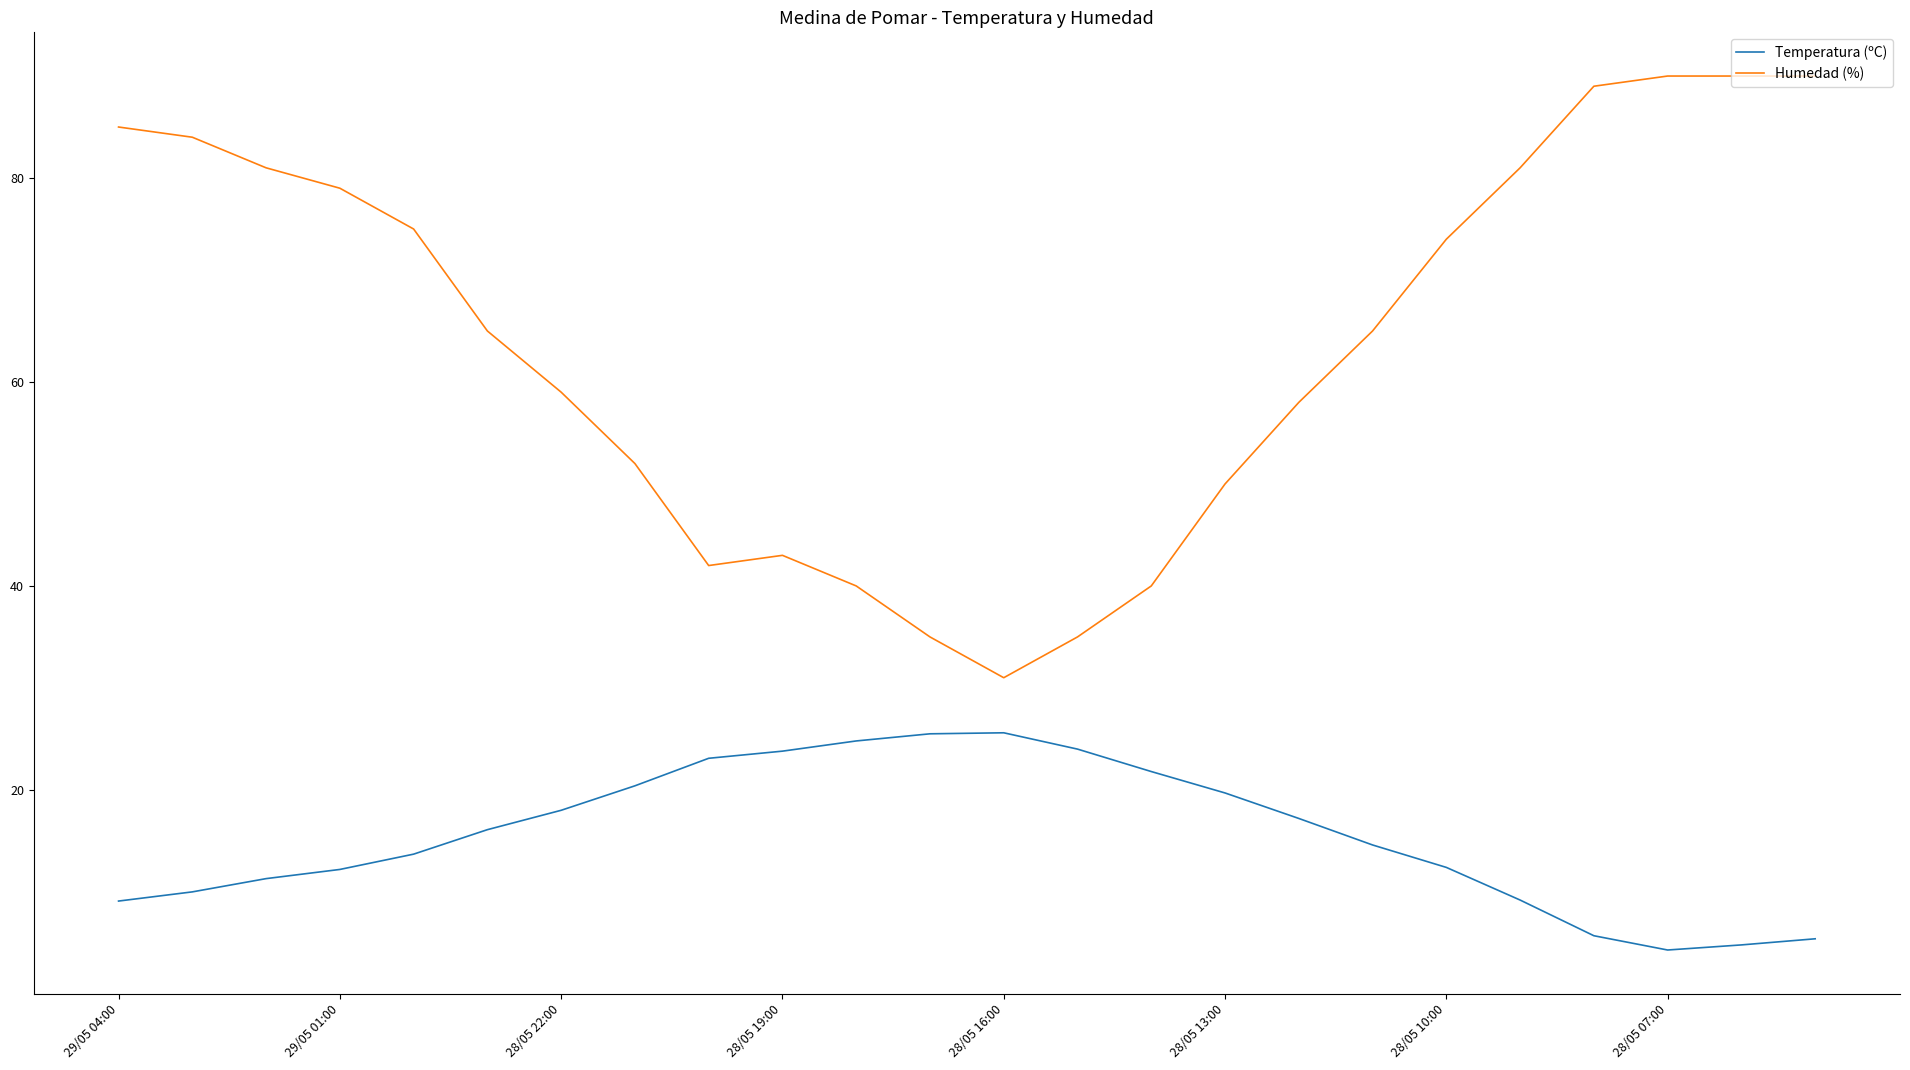

What is the difference between the maximum and minimum values in the Temperatura (ºC) series?

21.3